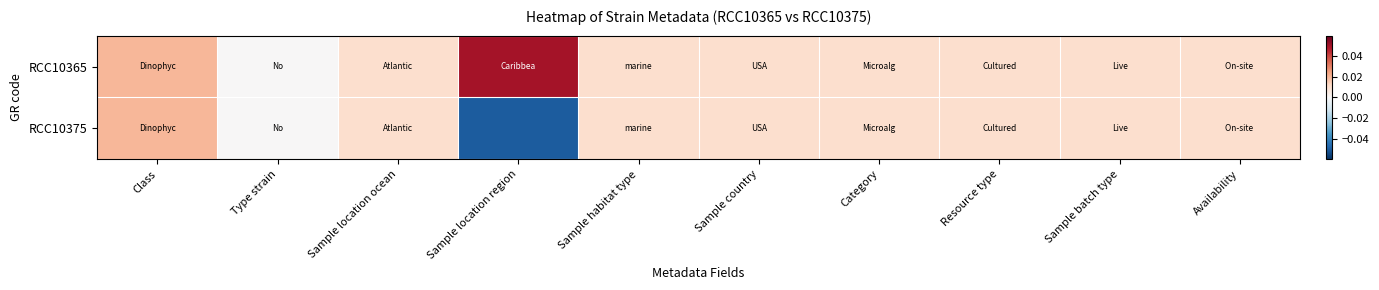

Which series has the widest spread of values?

RCC10375